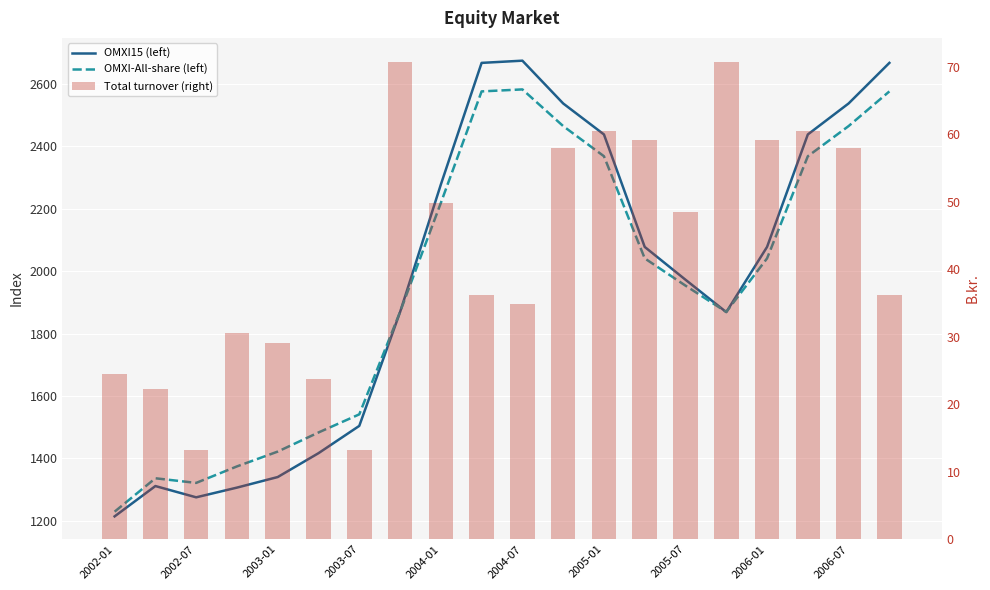

Between 2005-07 and 14, which series saw the biggest shift?

OMXI15 (left)